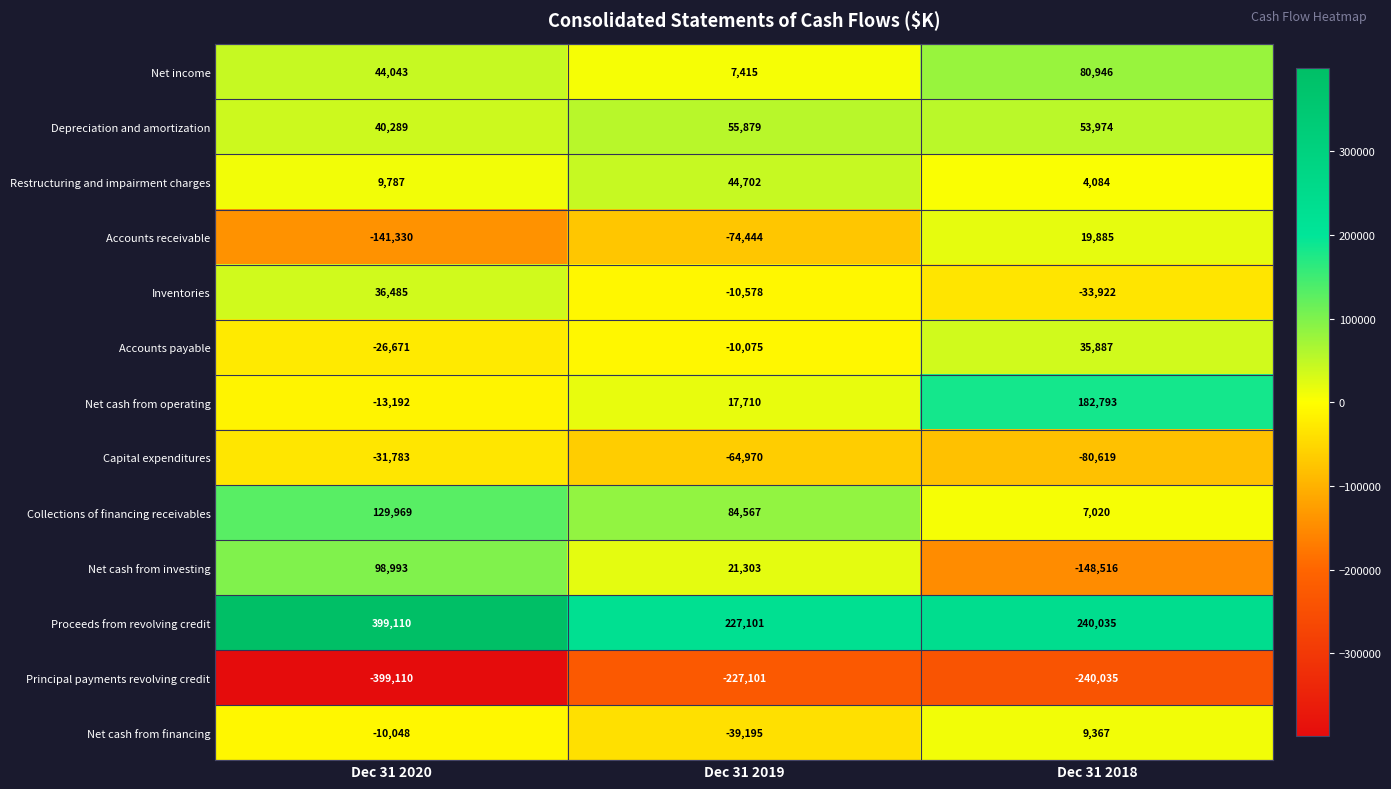

Which label corresponds to the smallest value in the chart?

Dec 31 2020